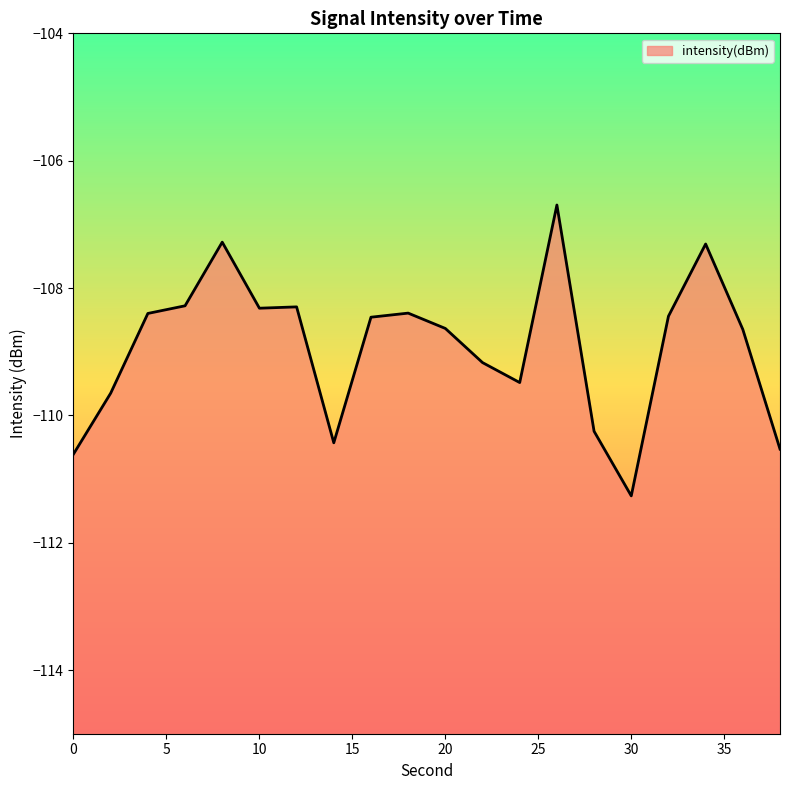

Is it true that the value at 38 is -110.5?

True